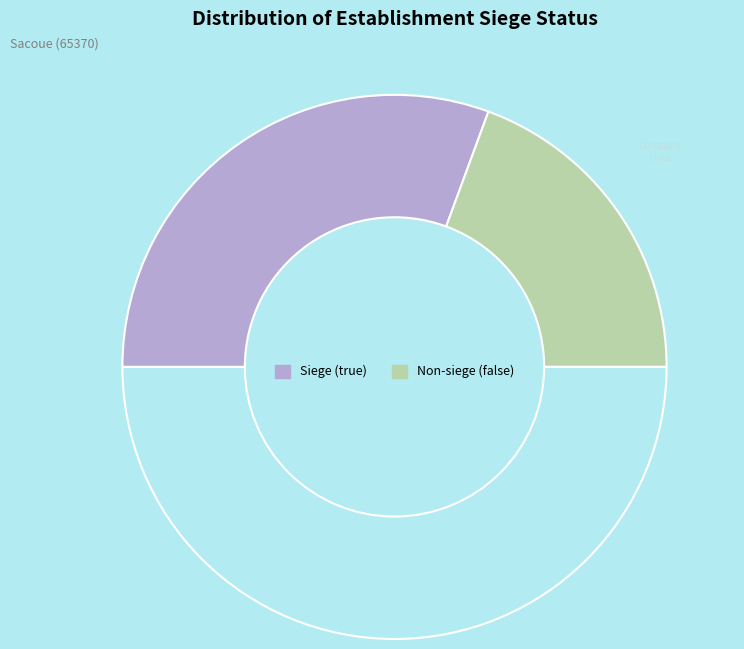

Count the number of slices in the pie.

3